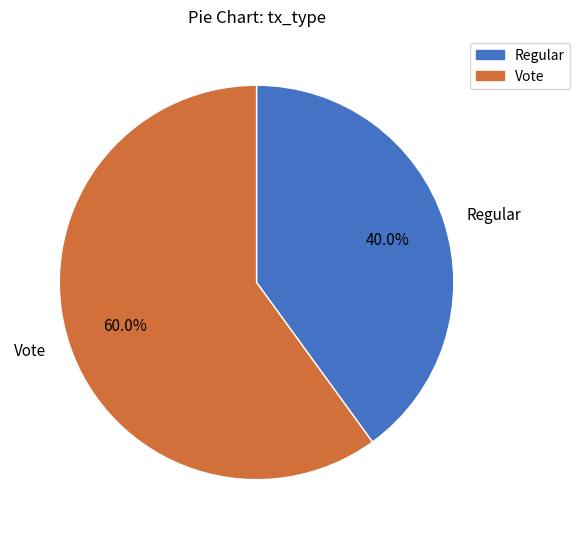

To the nearest percent, what is the average slice percentage?

50%